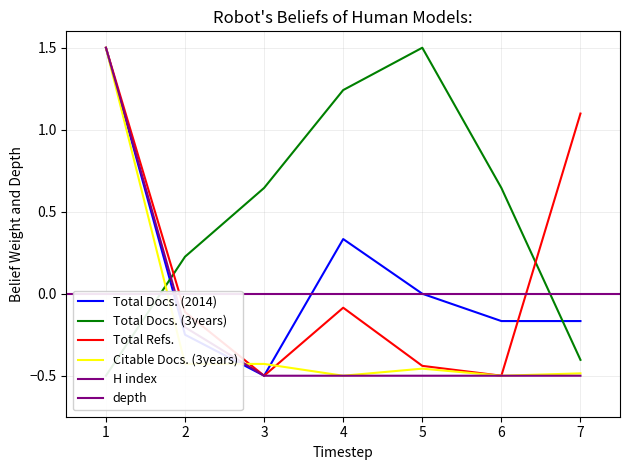

Which series ends up on top after the final intersection of Total Refs. and Citable Docs. (3years)?

Total Refs.